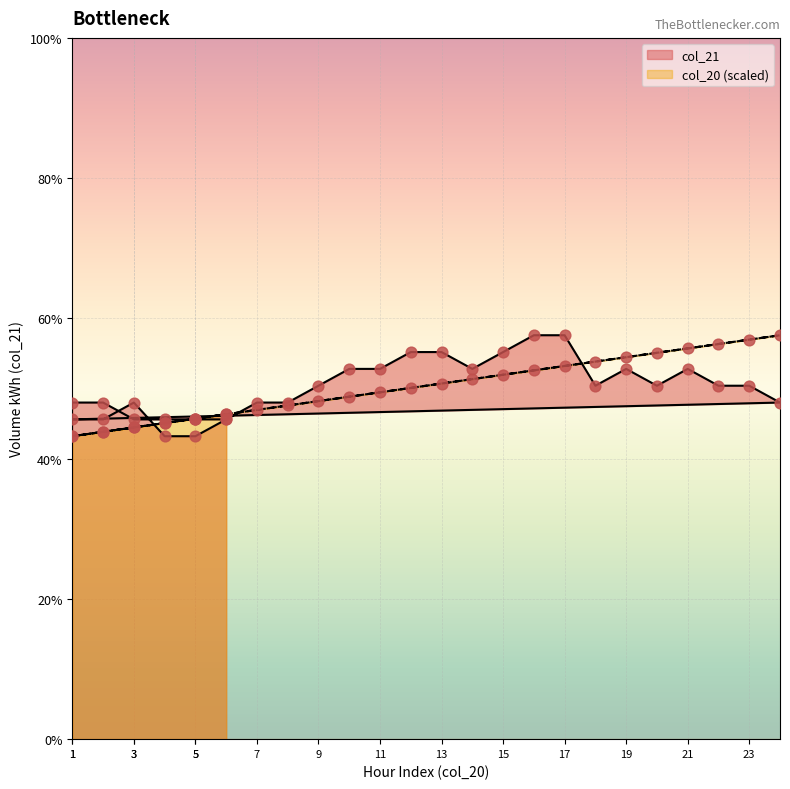

Which series reaches the maximum Y coordinate?

col_21